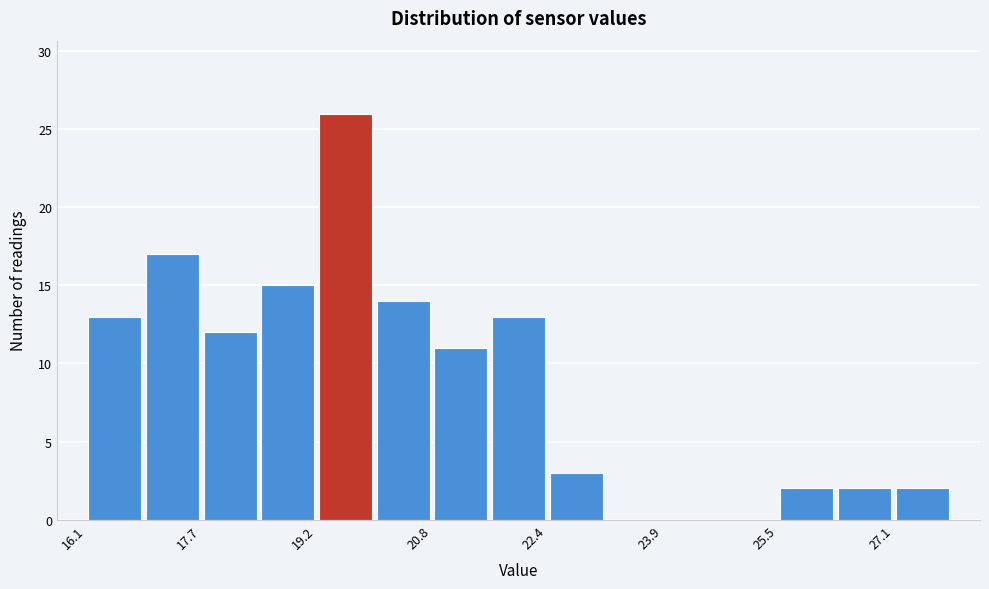

Read against the x-axis, roughly where is the centre of the tallest bar?

19.6